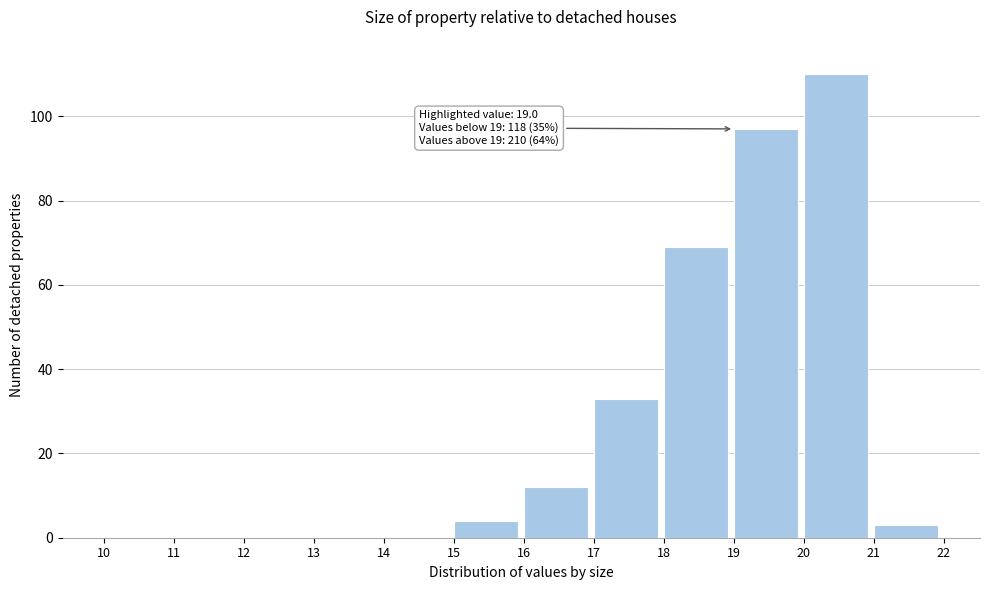

Which range on the x-axis has the tallest bar?

20 to 21